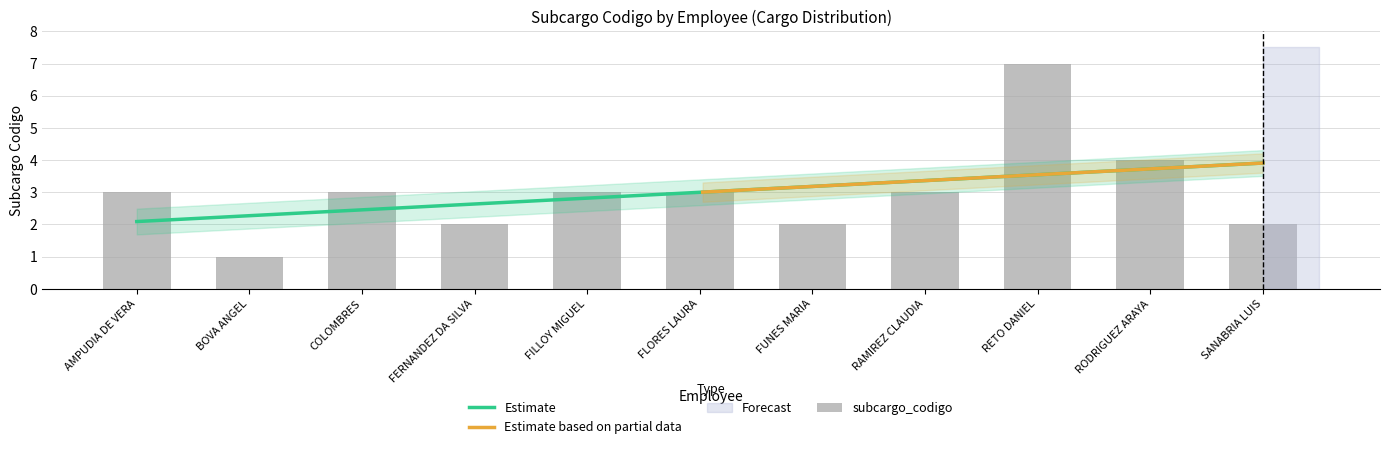

How many bars are there in total?

11